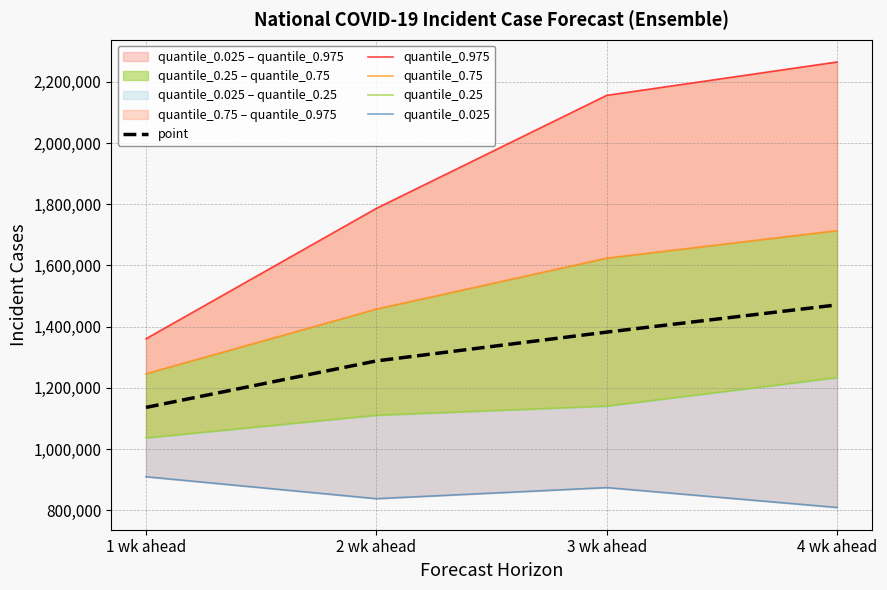

Which series has the largest total across all categories?

quantile_0.975